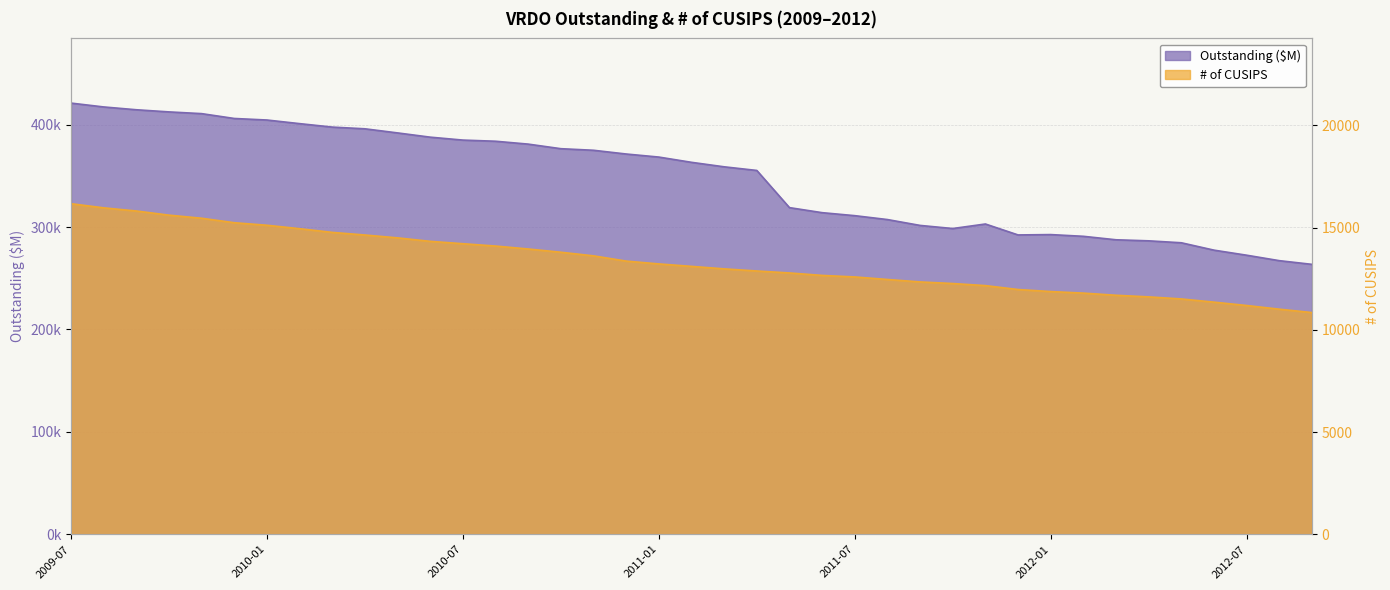

True or false: # of CUSIPS has more than 2 interior local peaks.

False